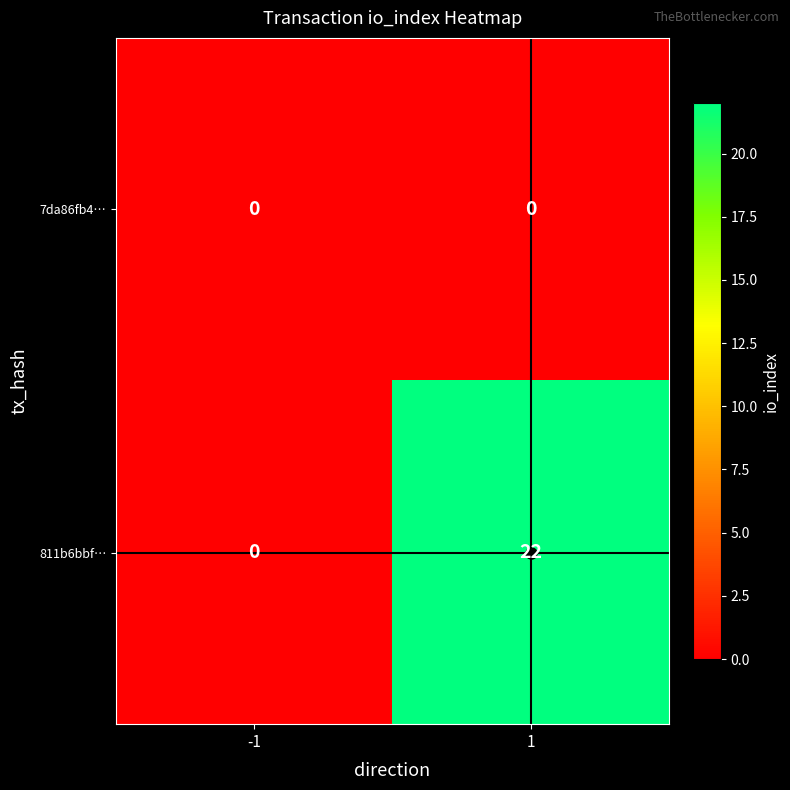

List the series in order of their overall mean, highest first.

811b6bbf…, 7da86fb4…